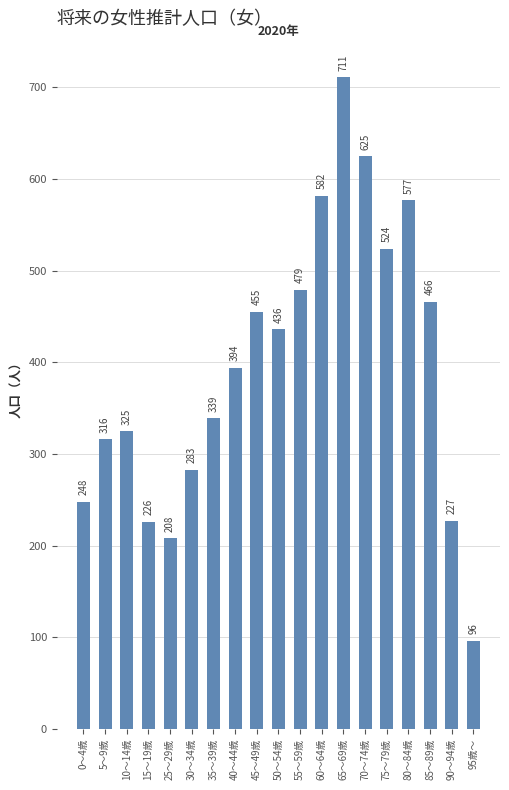

Rank the categories by value from highest to lowest.

65～69歳, 70～74歳, 60～64歳, 80～84歳, 75～79歳, 55～59歳, 85～89歳, 45～49歳, 50～54歳, 40～44歳, 35～39歳, 10～14歳, 5～9歳, 30～34歳, 0～4歳, 90～94歳, 15～19歳, 25～29歳, 95歳～